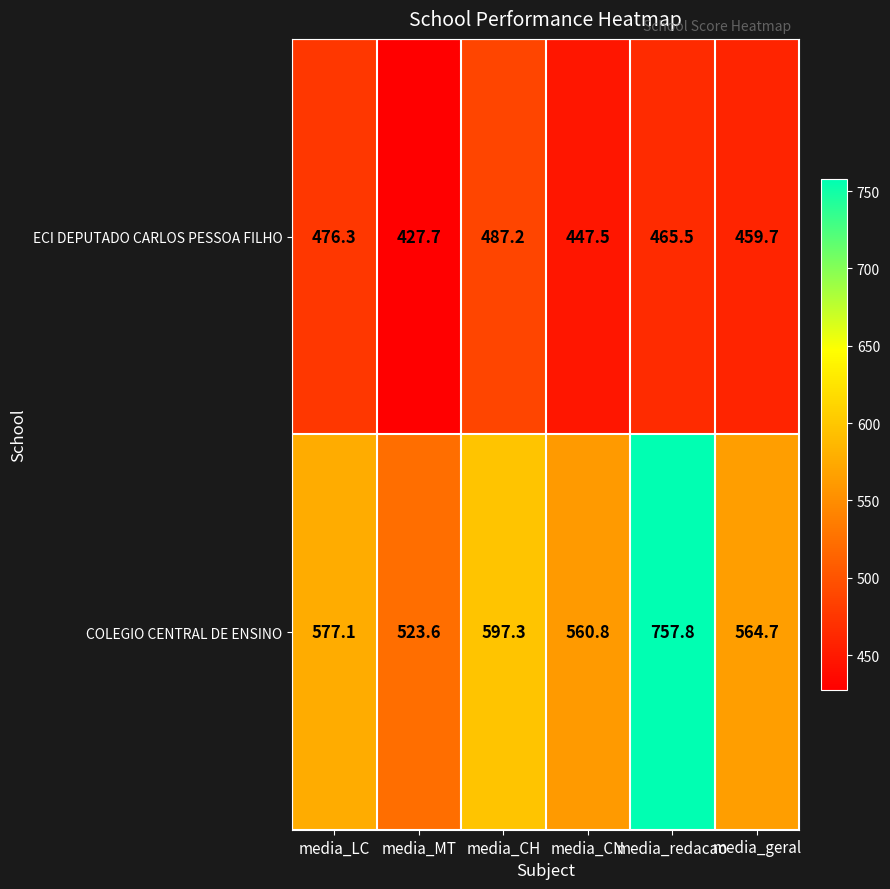

List the labels in order of COLEGIO CENTRAL DE ENSINO value, largest first.

media_redacao, media_CH, media_LC, media_geral, media_CN, media_MT